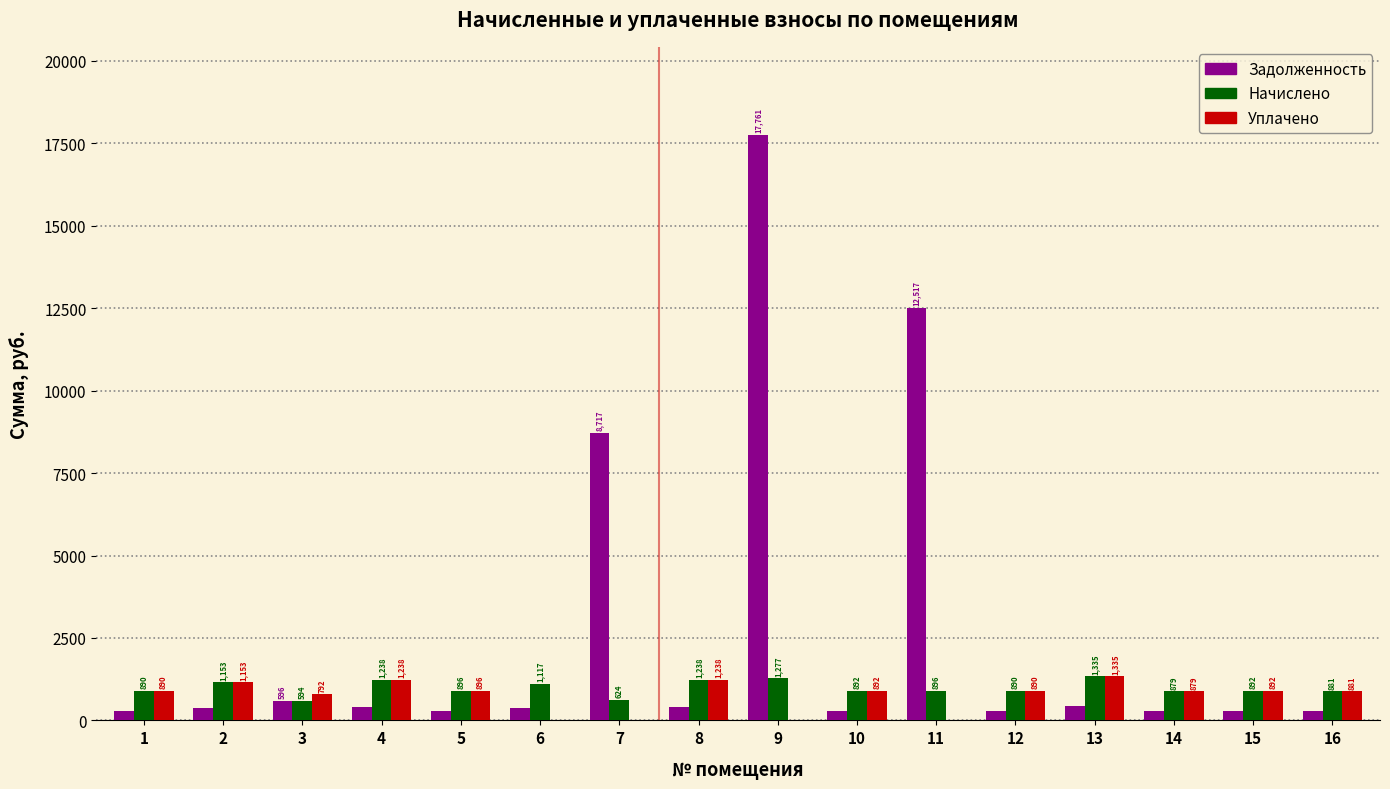

What value does the Начислено series have at 6?

1116.7